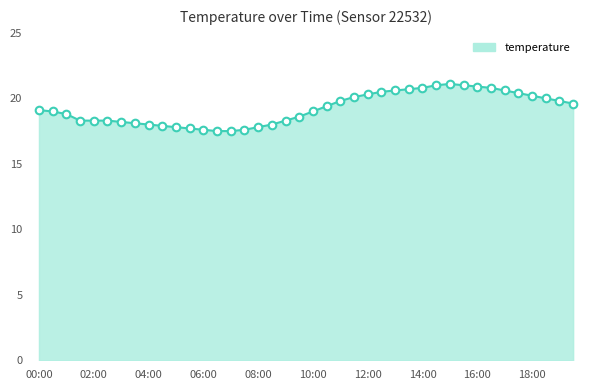

What is the greatest value displayed?

21.1